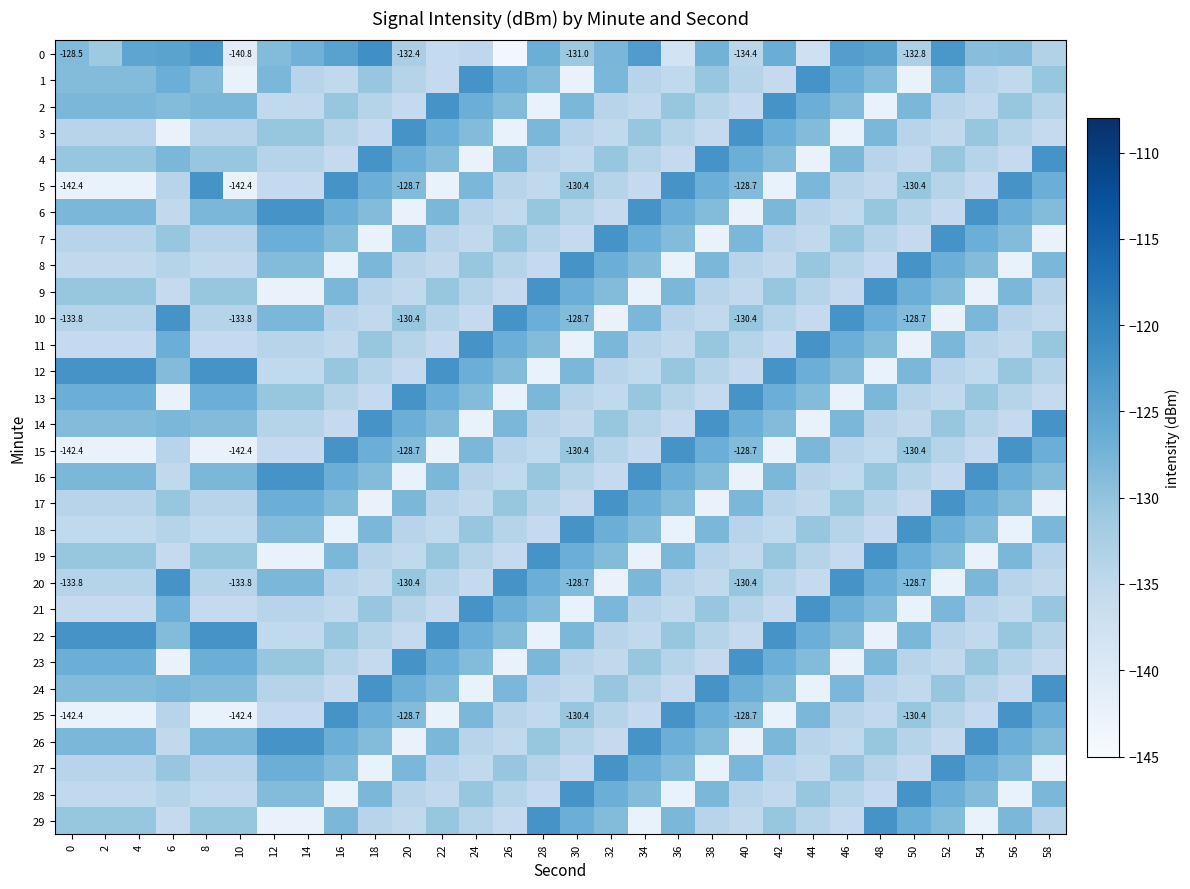

Count the number of data series in this chart.

30